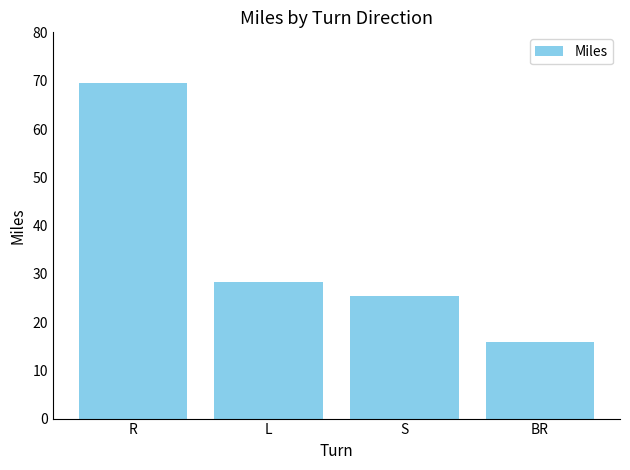

What is the minimum value shown in the chart?

15.9